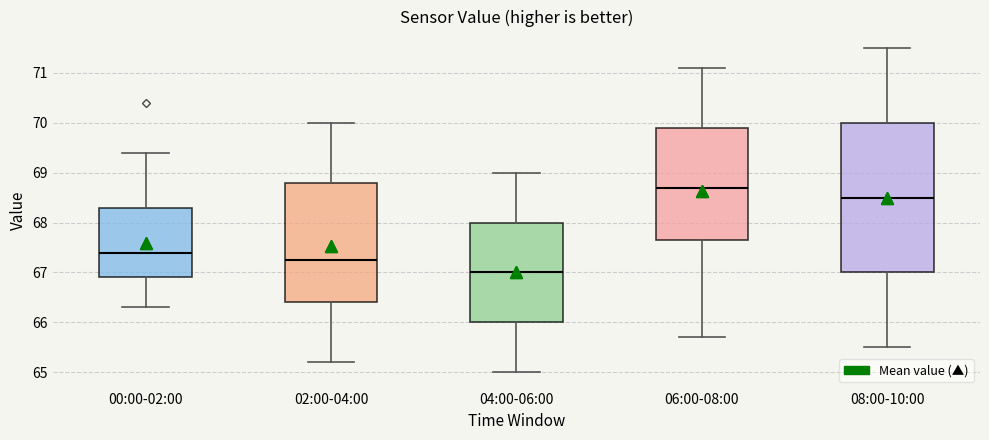

Where does the median line of the box for 02:00-04:00 sit on the y-axis? The values are not printed on the chart, so give them approximately, as read against the axis.

67.3